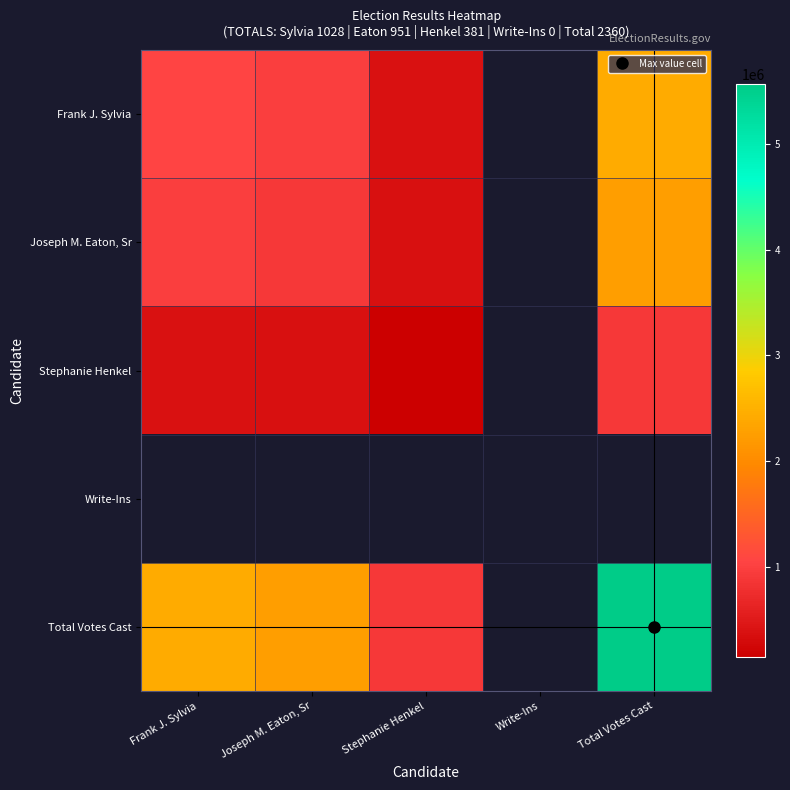

True or false: Total Votes Cast has a value of 1199959.9 at Frank J. Sylvia.

False